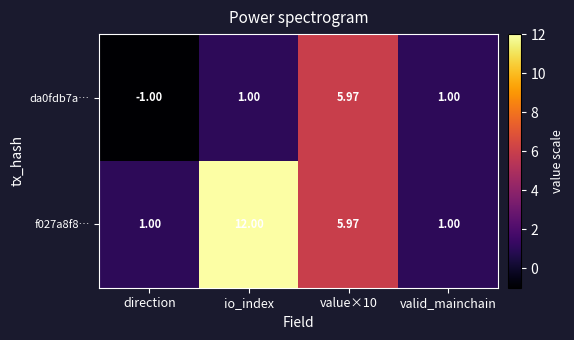

Where does the f027a8f8… series first go above 5?

io_index